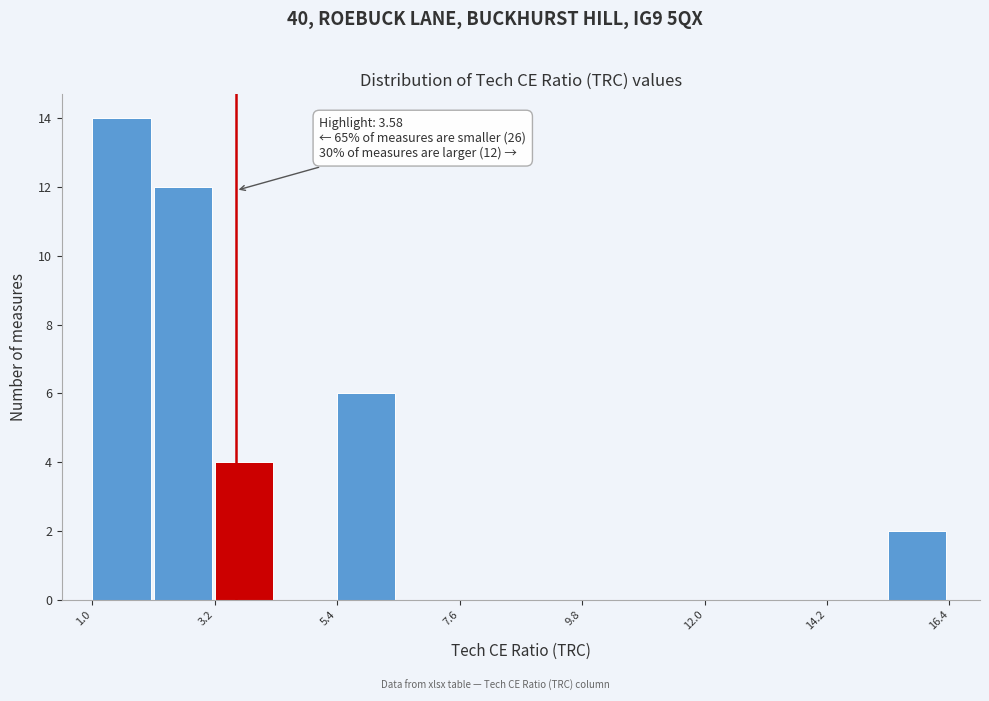

Read against the x-axis, roughly where is the centre of the tallest bar?

1.5